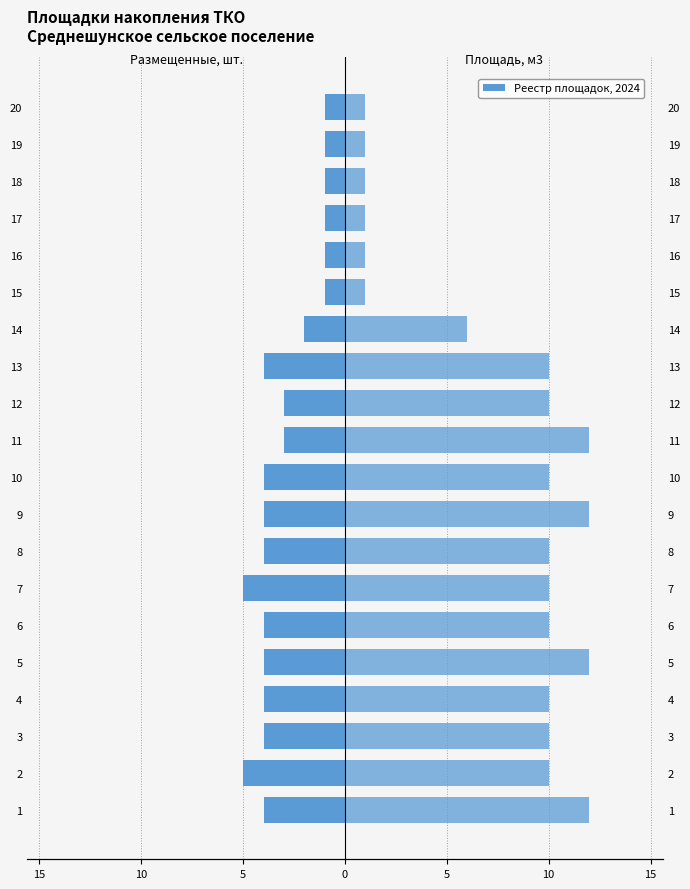

What is the difference between the maximum and minimum values in the Размещенные, шт. series?

4